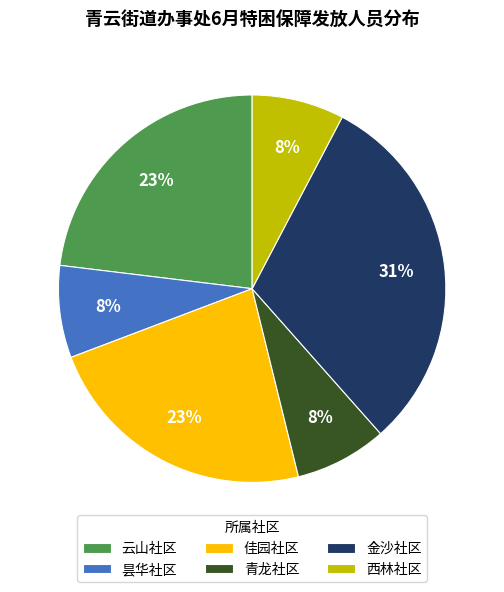

The 佳园社区 slice represents 10% of the pie. True or false?

False